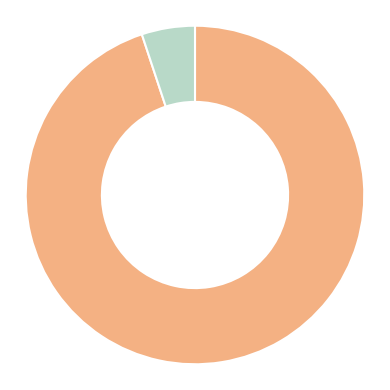

Is there a majority slice in this chart?

Yes